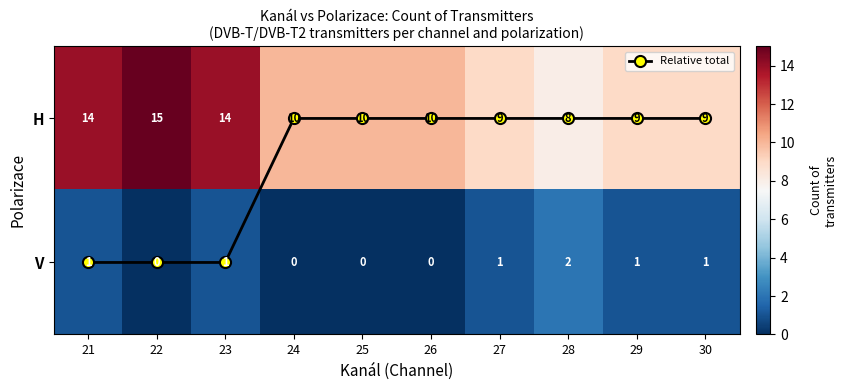

Which label corresponds to the smallest value in the chart?

24